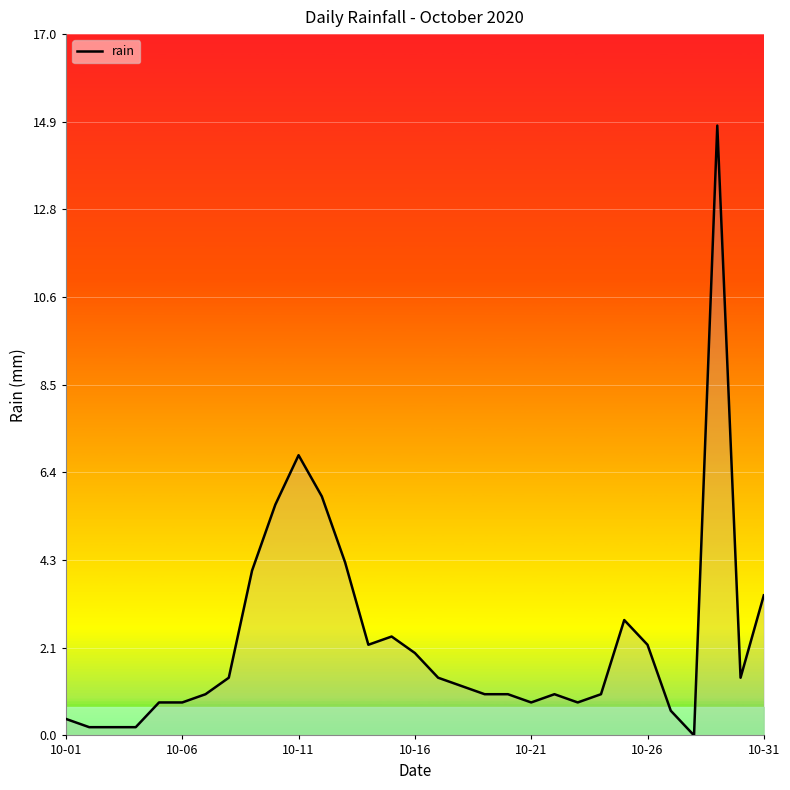

What is the maximum value shown in the chart?

14.8